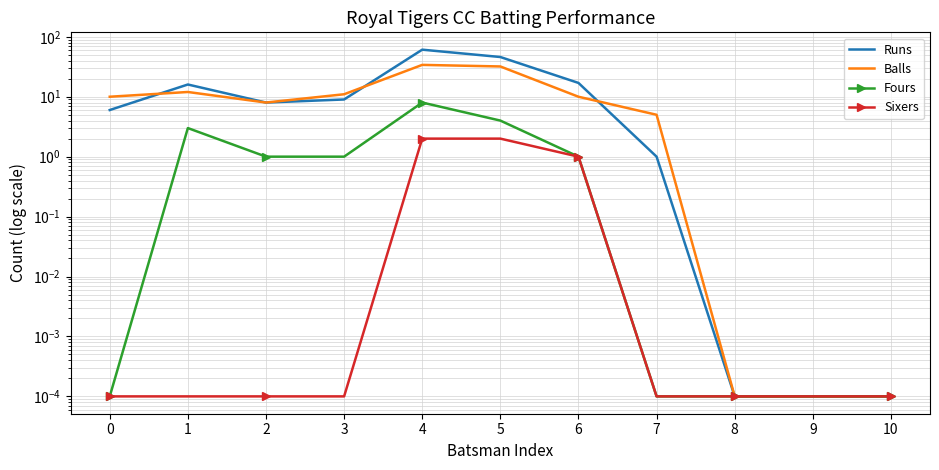

Where is Fours nearest to the value 4?

5